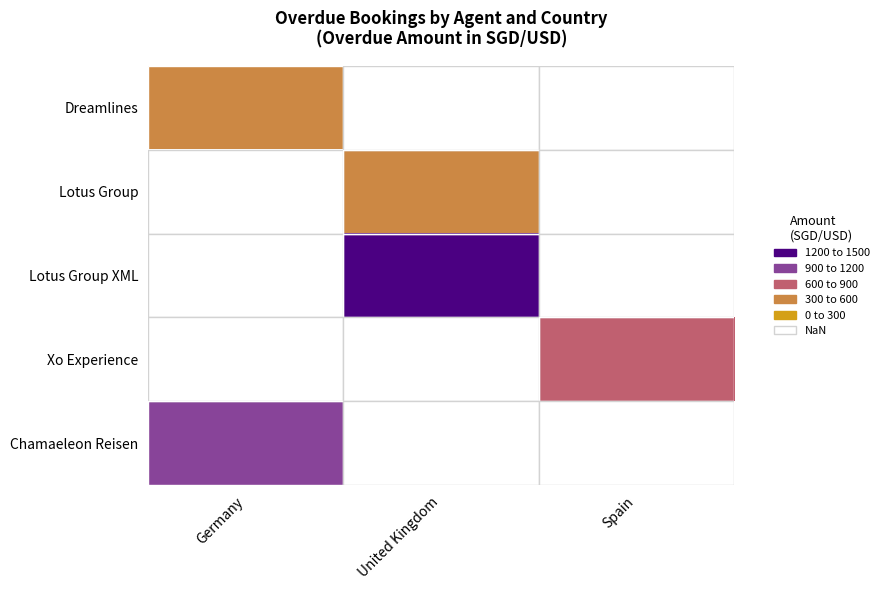

Which label corresponds to the smallest value in the chart?

Germany